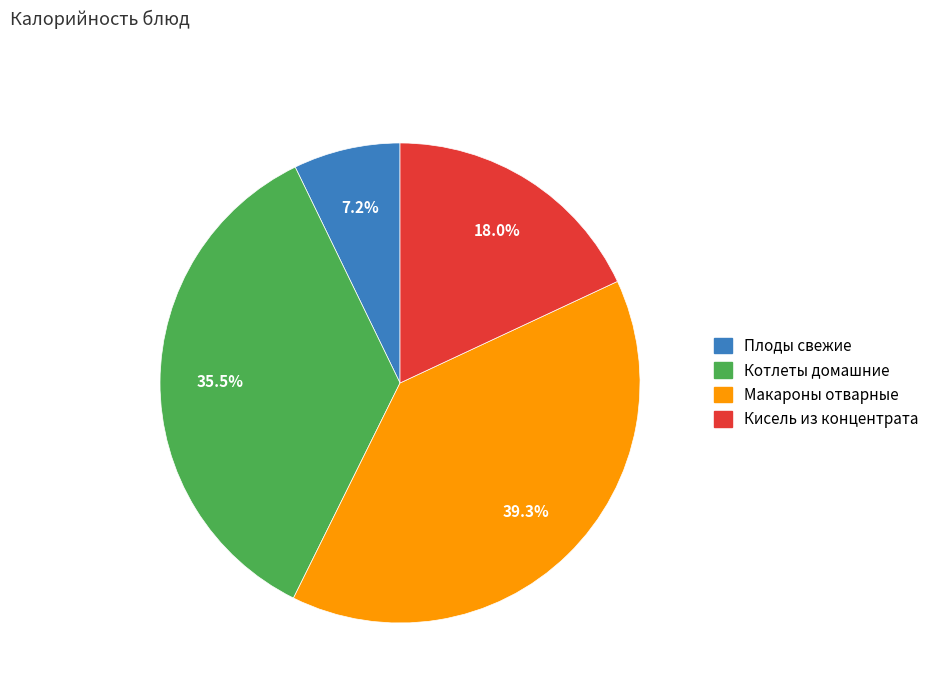

To the nearest percent, what is the combined percentage of Макароны отварные and Котлеты домашние?

75%